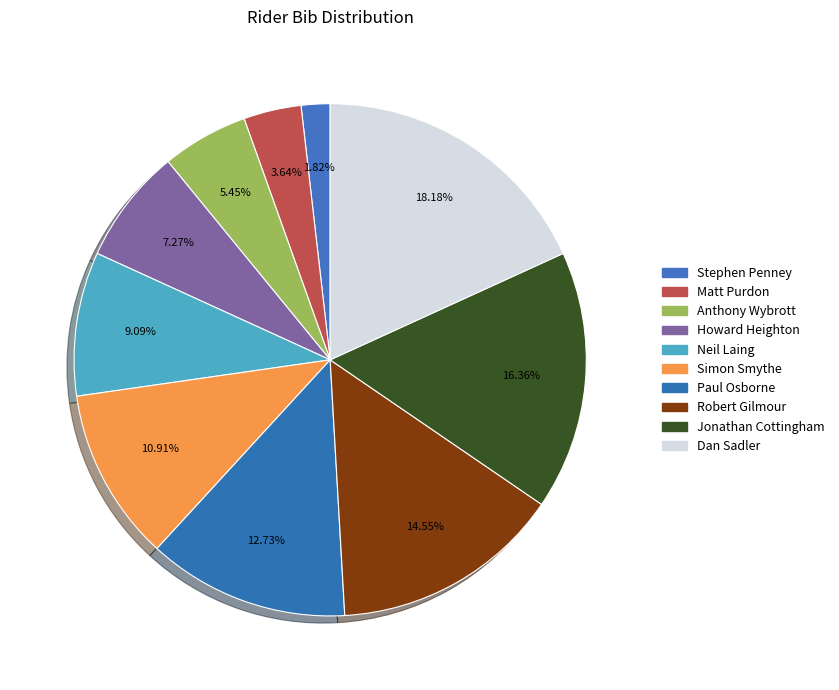

The Paul Osborne slice represents 19% of the pie. True or false?

False